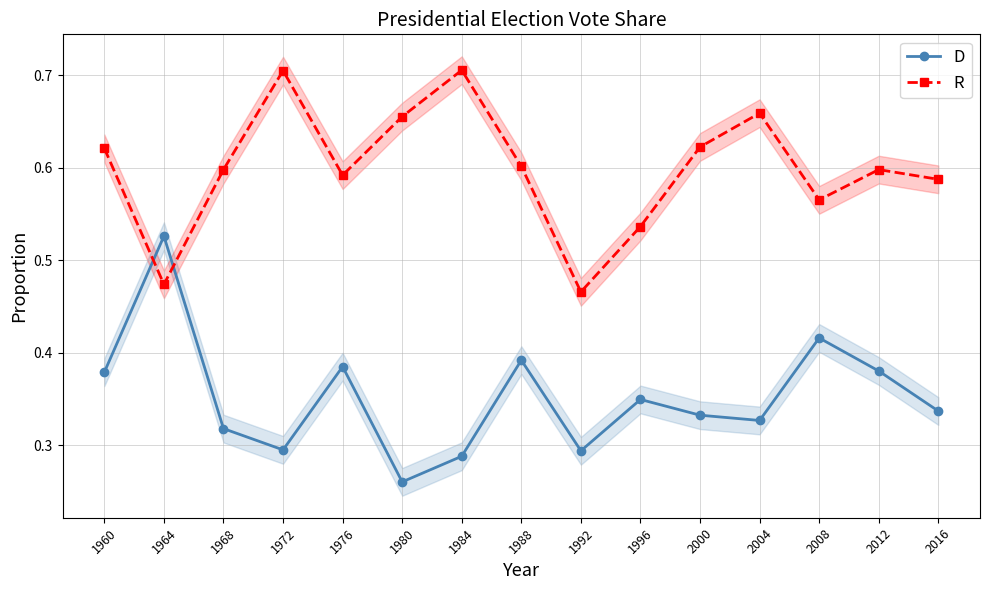

Which series changed the most between 1964 and 2004?

D